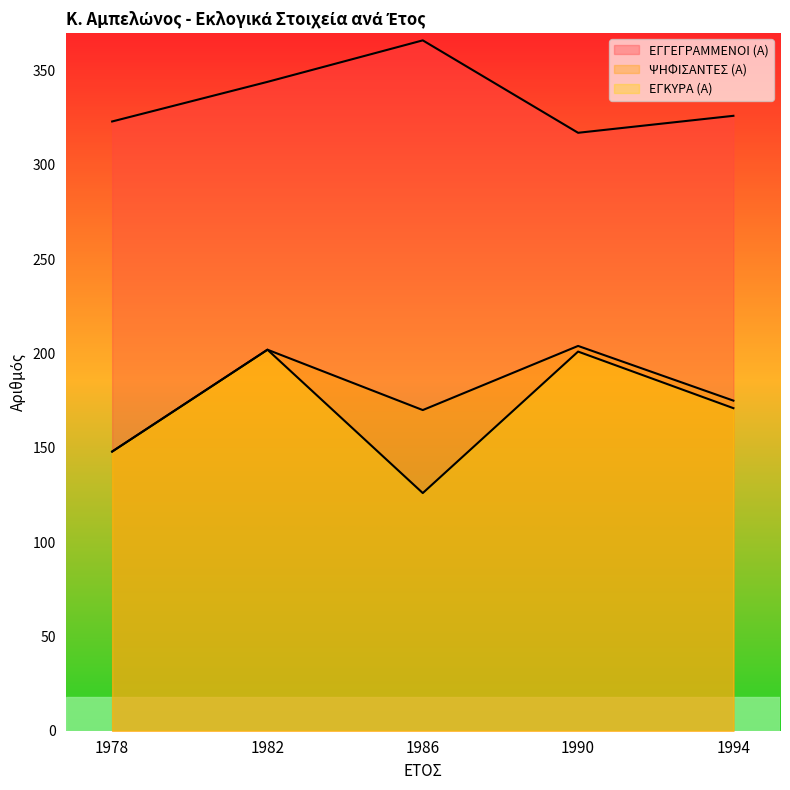

True or false: ΕΓΓΕΓΡΑΜΜΕΝΟΙ (Α) and ΨΗΦΙΣΑΝΤΕΣ (Α) cross at least once.

False